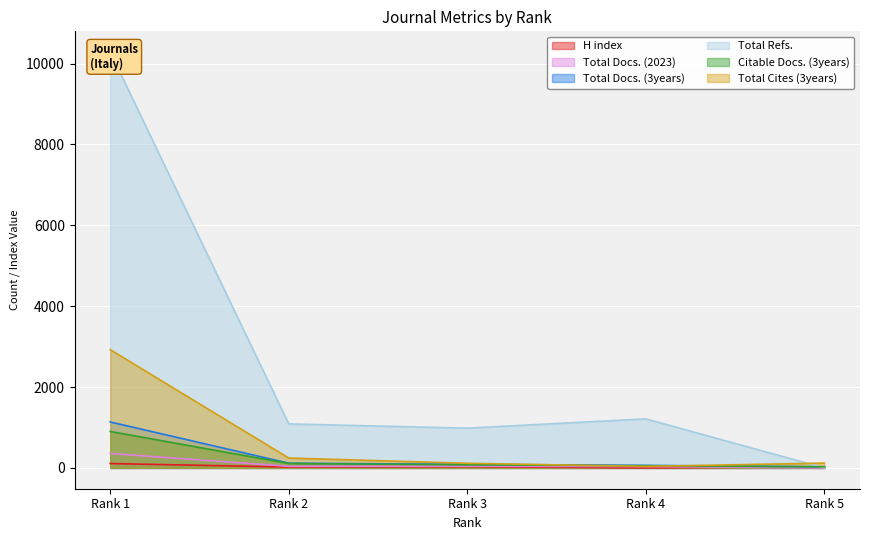

What is the difference between the Total Docs. (2023) values at Rank 3 and Rank 4?

11